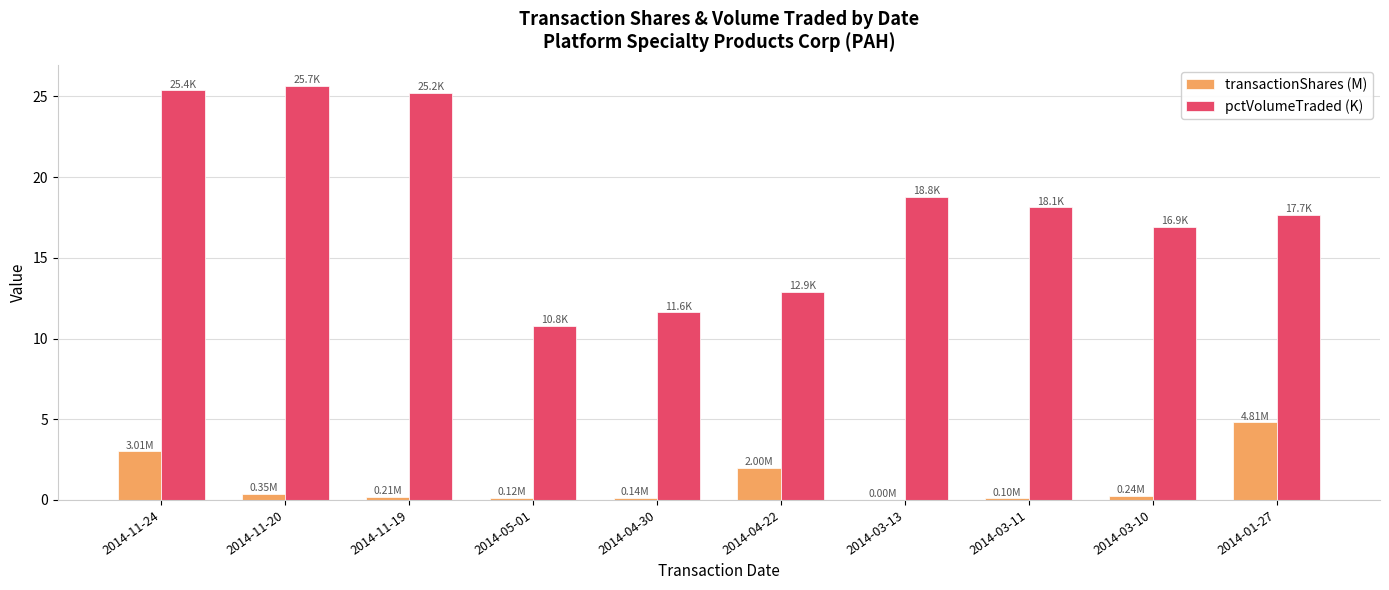

What is the sum of the pctVolumeTraded (K) values at 2014-01-27 and 2014-04-22?

30.6